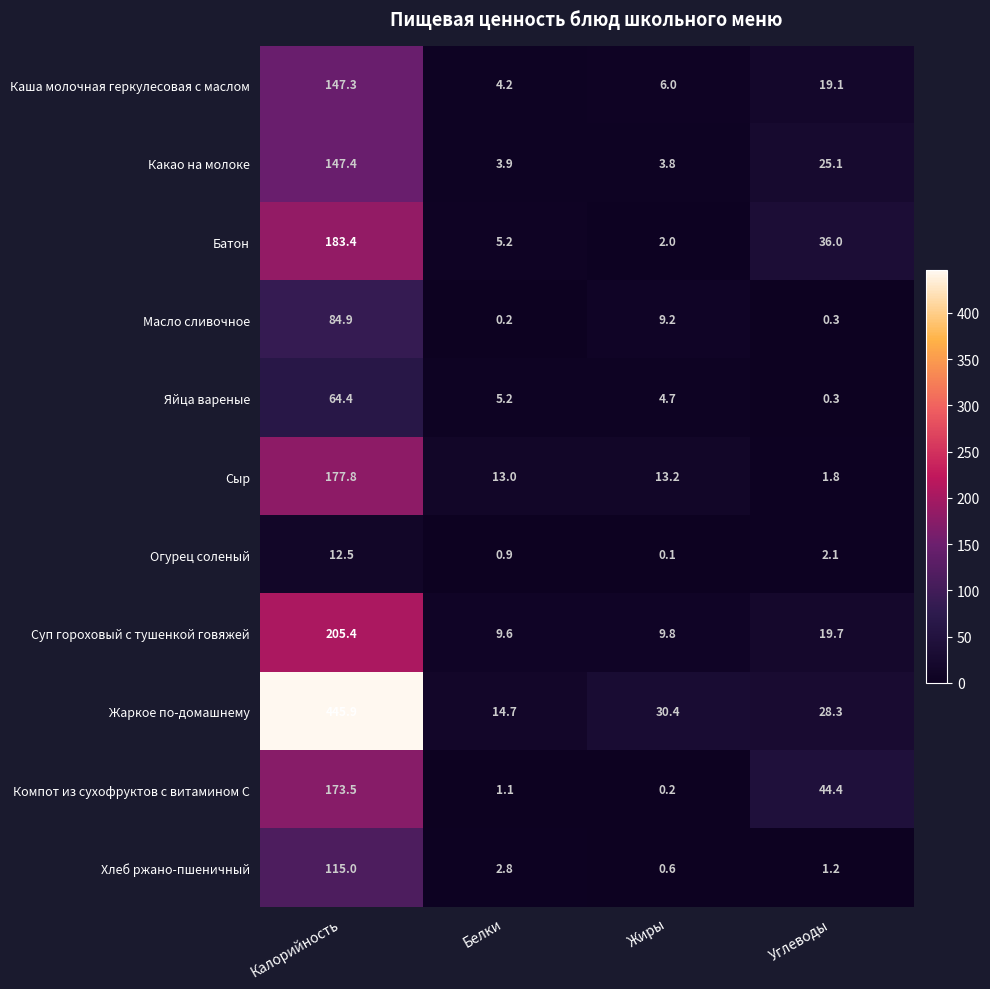

At which label does Какао на молоке reach its minimum?

Жиры